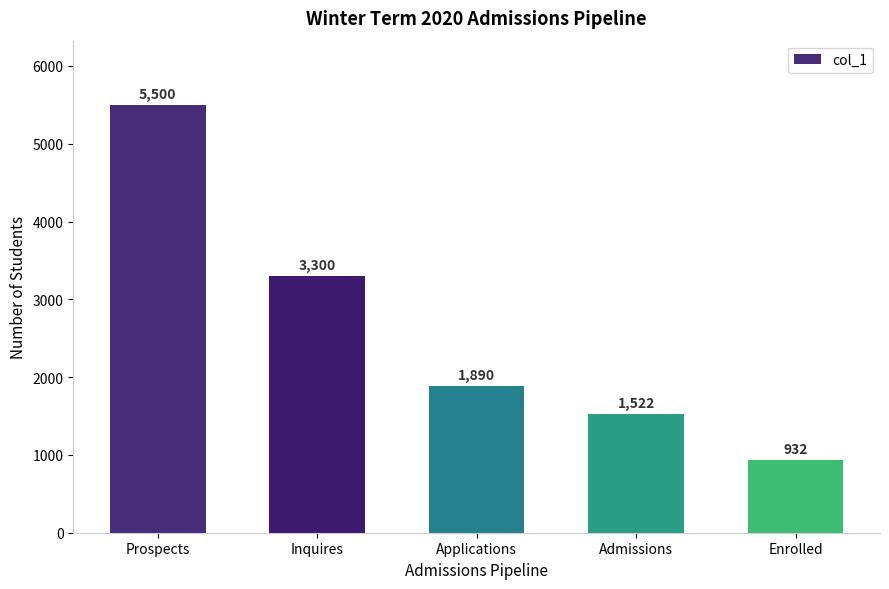

Rank the categories by value from highest to lowest.

Prospects, Inquires, Applications, Admissions, Enrolled